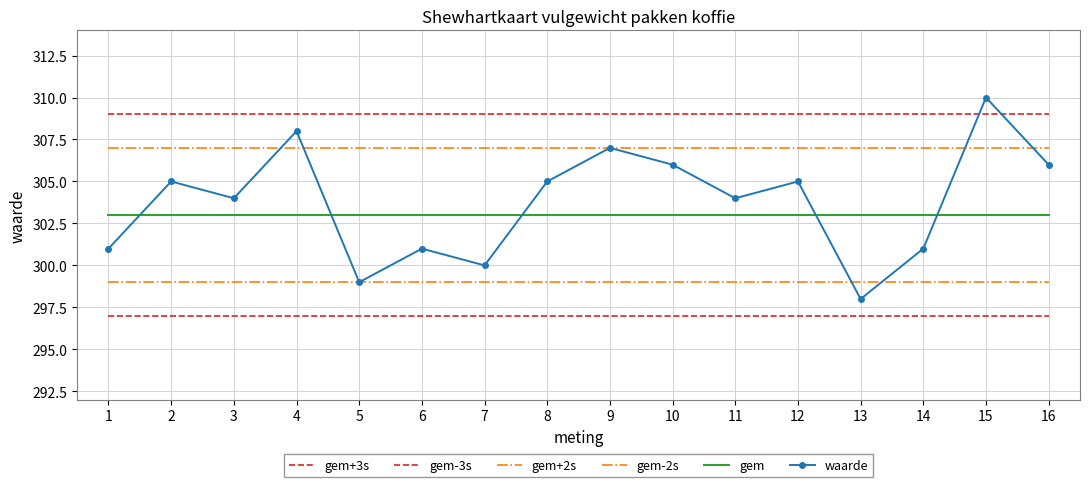

Which category has the highest value across all series?

15